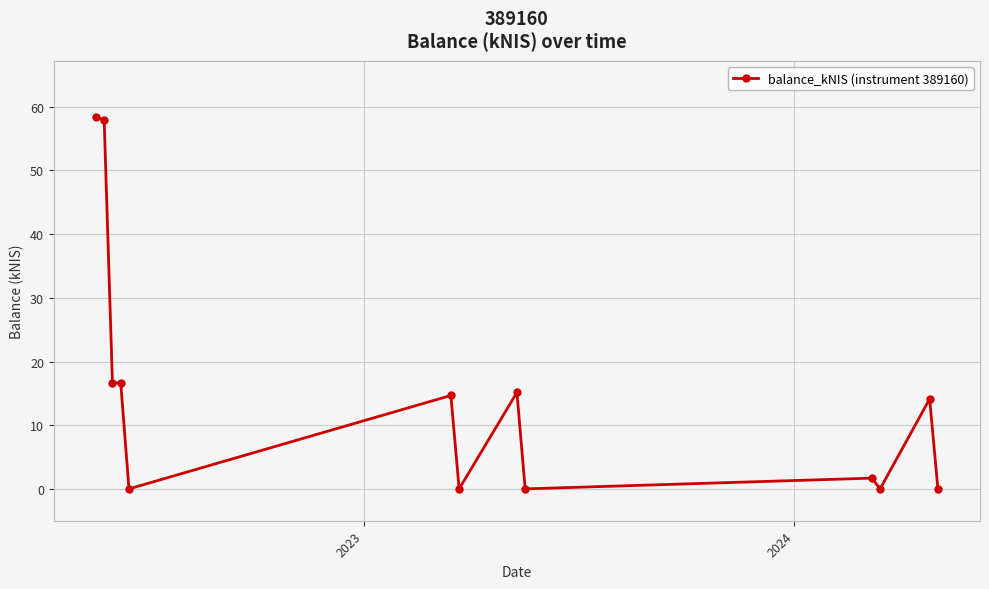

What is the difference between the maximum and minimum values?

58.4